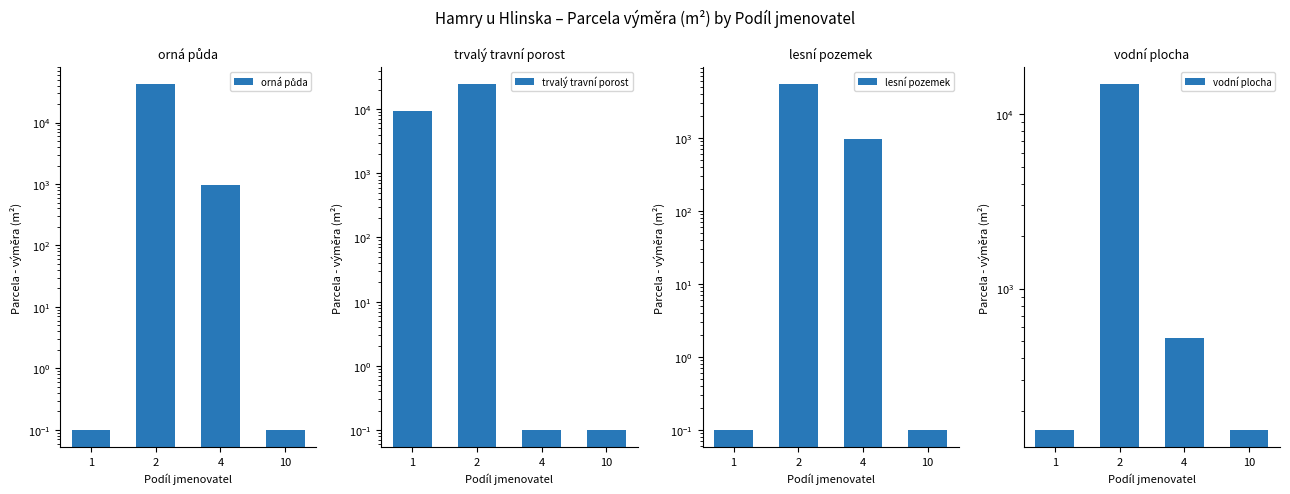

How many bars are there in each group?

4